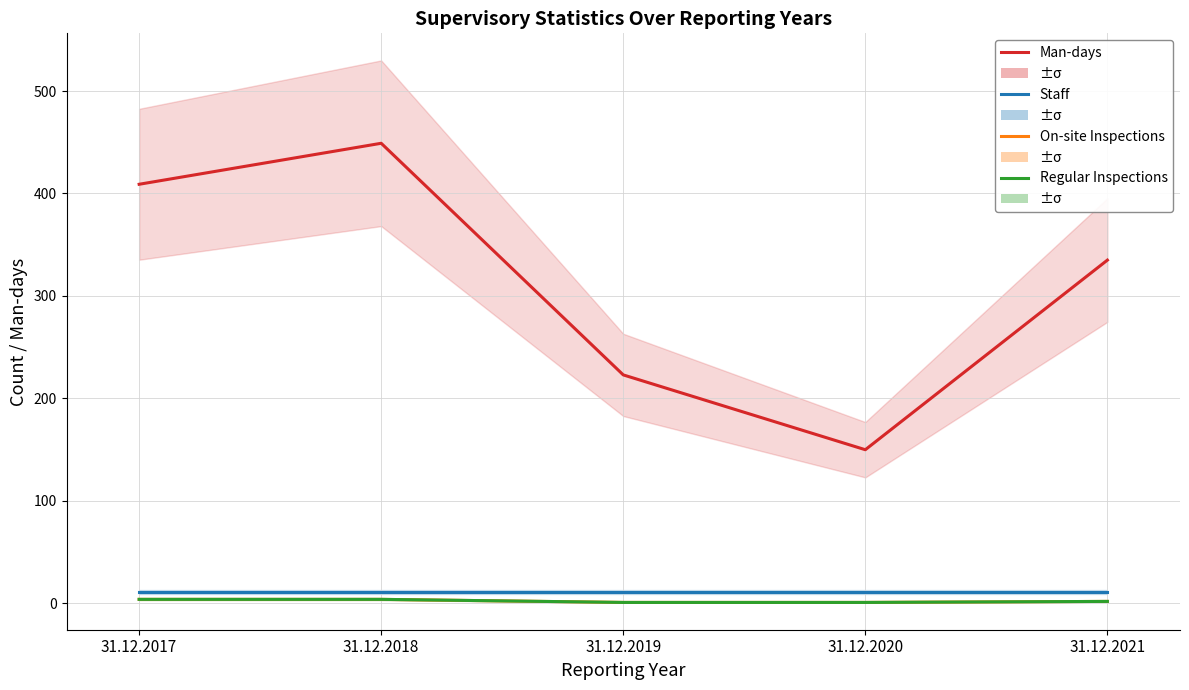

Does the chart have visible grid lines?

Yes